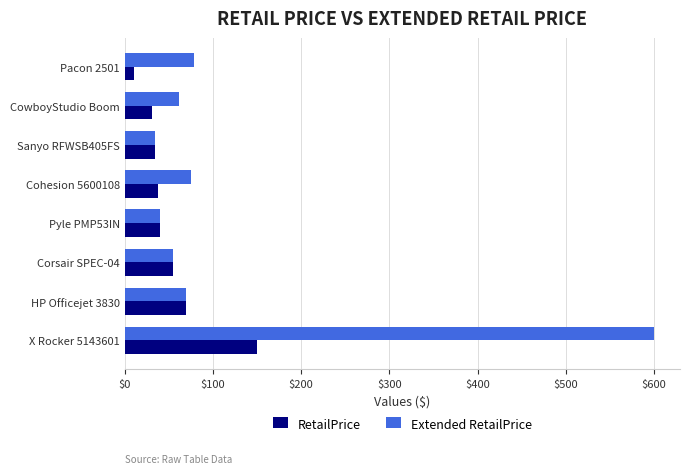

At which category is the sum across all series the highest?

X Rocker 5143601